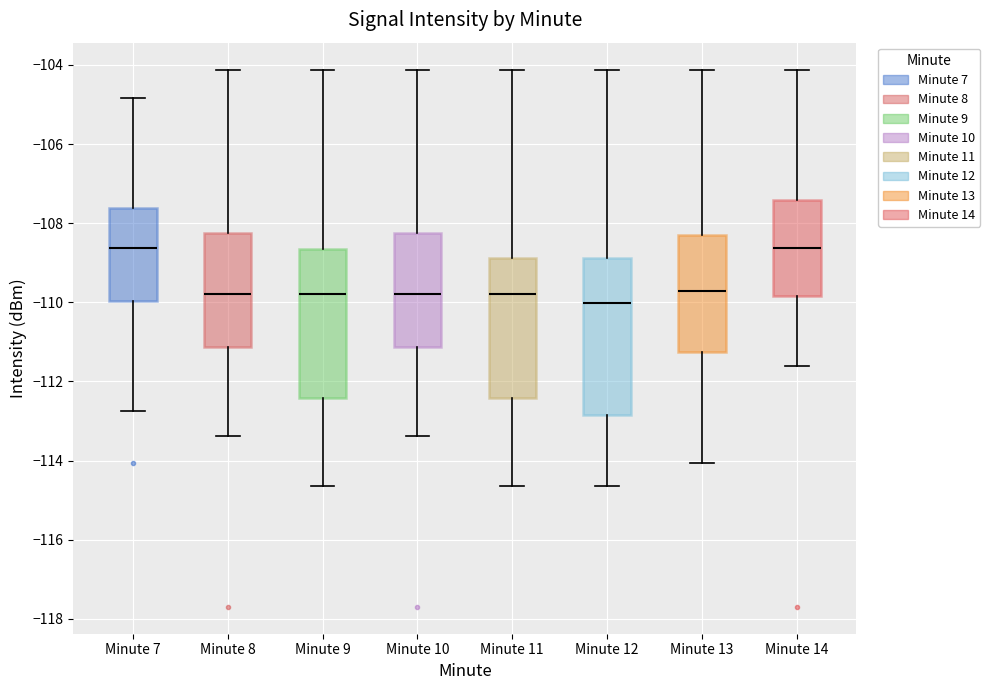

Reading left to right, read every box against the y-axis: the position of its median line, the range the box covers, and the ends of its whiskers. The values are not printed on the chart, so give them approximately, as read against the axis.

Minute 7: median -108.6, box -110.0 to -107.6, whiskers -112.8 to -104.8
Minute 8: median -109.8, box -111.2 to -108.2, whiskers -113.4 to -104.2
Minute 9: median -109.8, box -112.4 to -108.6, whiskers -114.6 to -104.2
Minute 10: median -109.8, box -111.2 to -108.2, whiskers -113.4 to -104.2
Minute 11: median -109.8, box -112.4 to -108.8, whiskers -114.6 to -104.2
Minute 12: median -110.0, box -112.8 to -108.8, whiskers -114.6 to -104.2
Minute 13: median -109.8, box -111.2 to -108.2, whiskers -114.0 to -104.2
Minute 14: median -108.6, box -109.8 to -107.4, whiskers -111.6 to -104.2